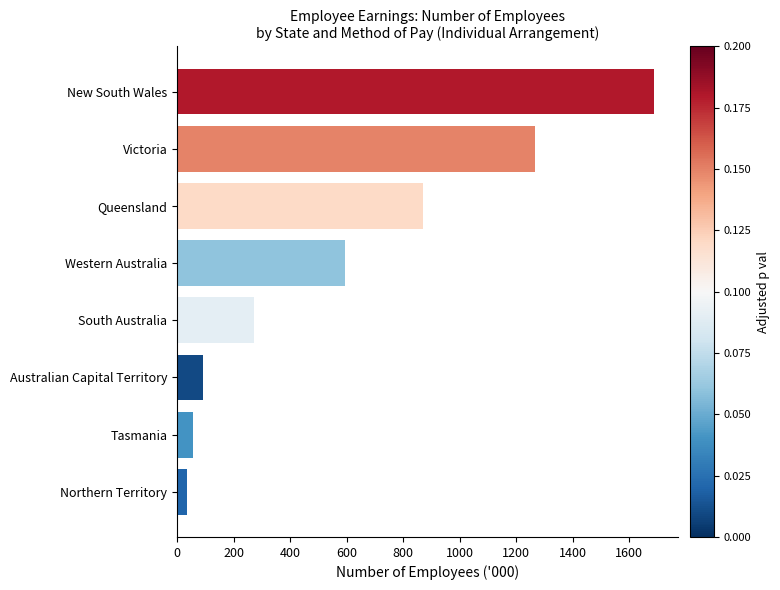

What value does the data have at Tasmania?

56.7